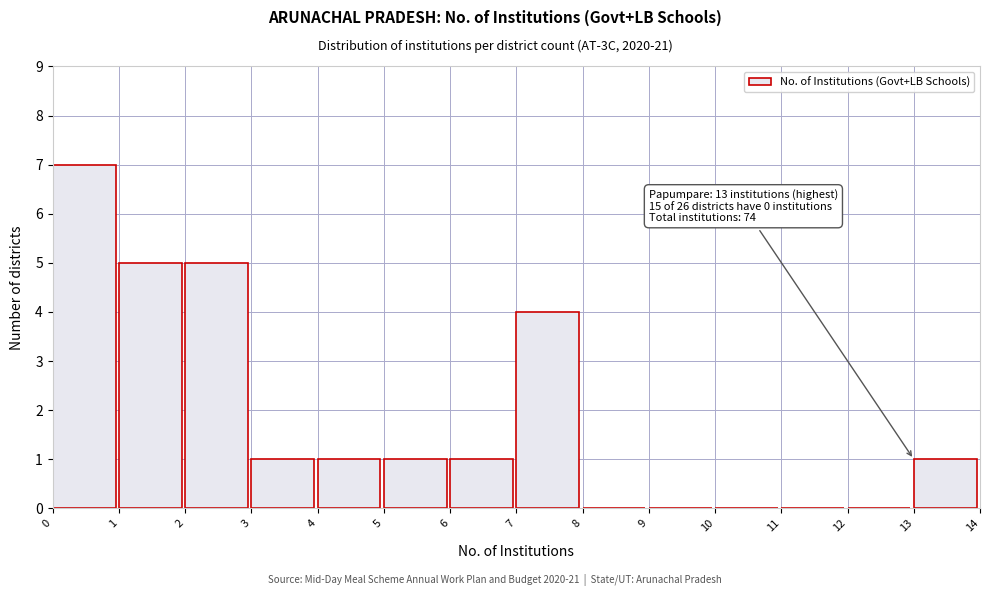

Which range on the x-axis has the tallest bar?

0 to 1